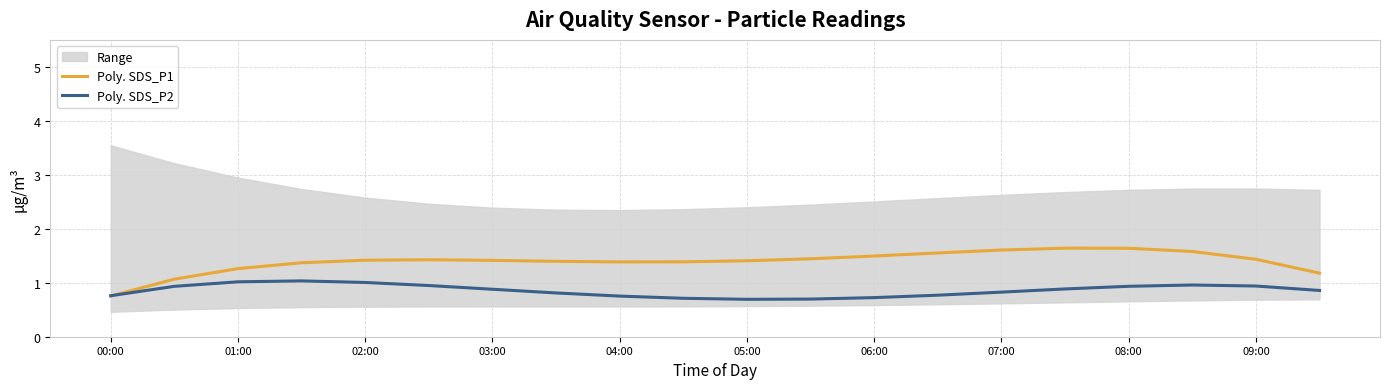

What is the lowest value of the Poly. SDS_P2 series?

0.7